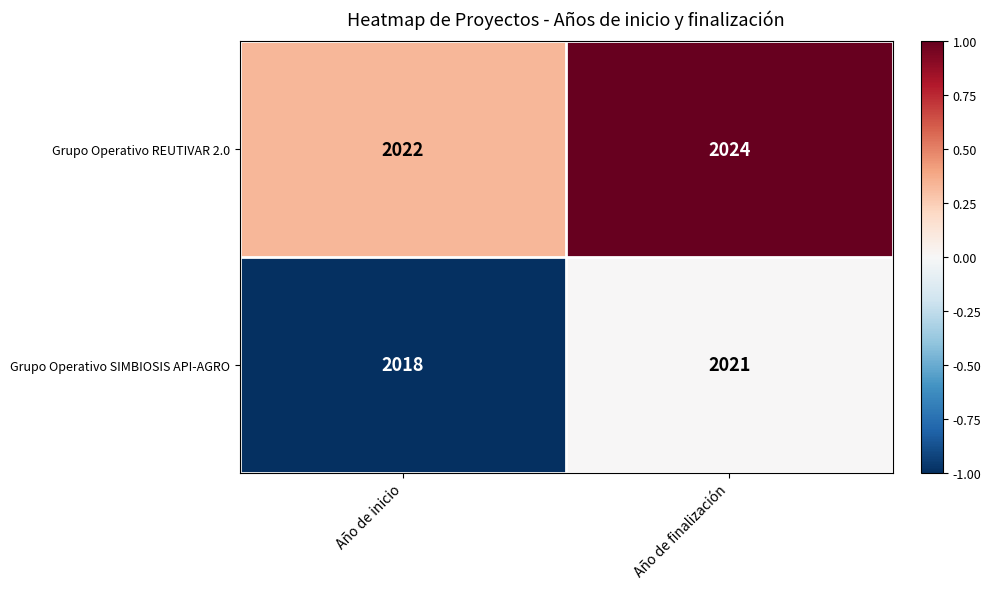

Reading left to right, what are all the values shown in this chart?

Grupo Operativo REUTIVAR 2.0: 2022	2024
Grupo Operativo SIMBIOSIS API-AGRO: 2018	2021